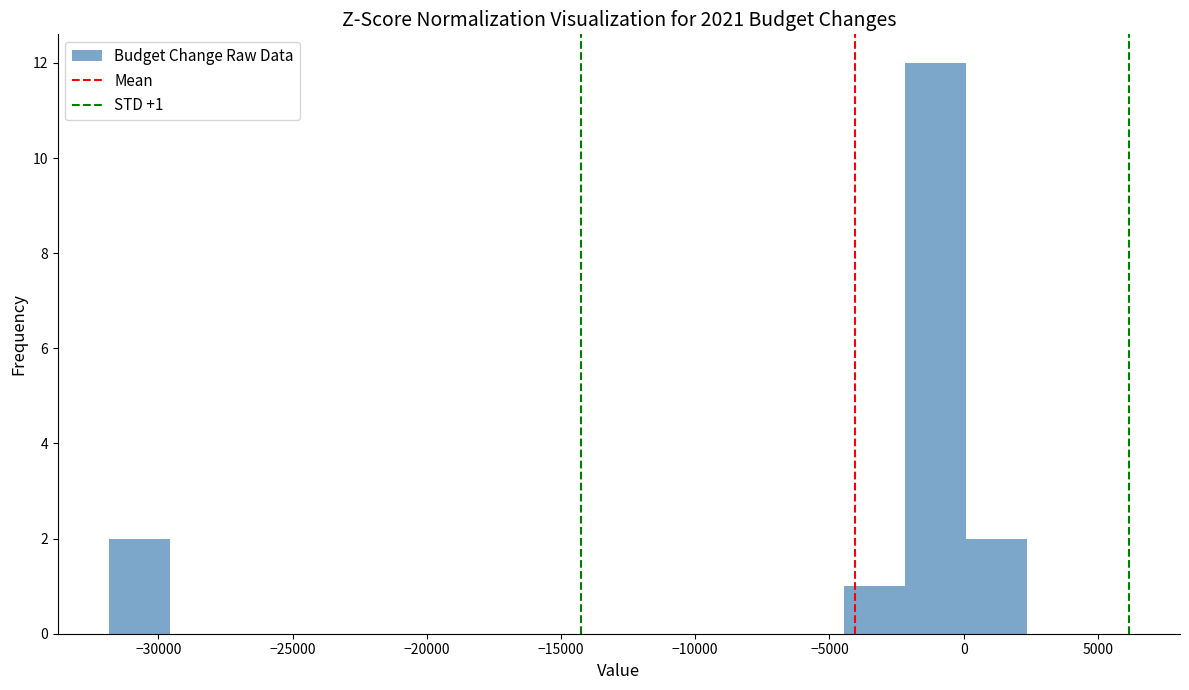

Which range on the x-axis has the tallest bar?

-2000 to 0